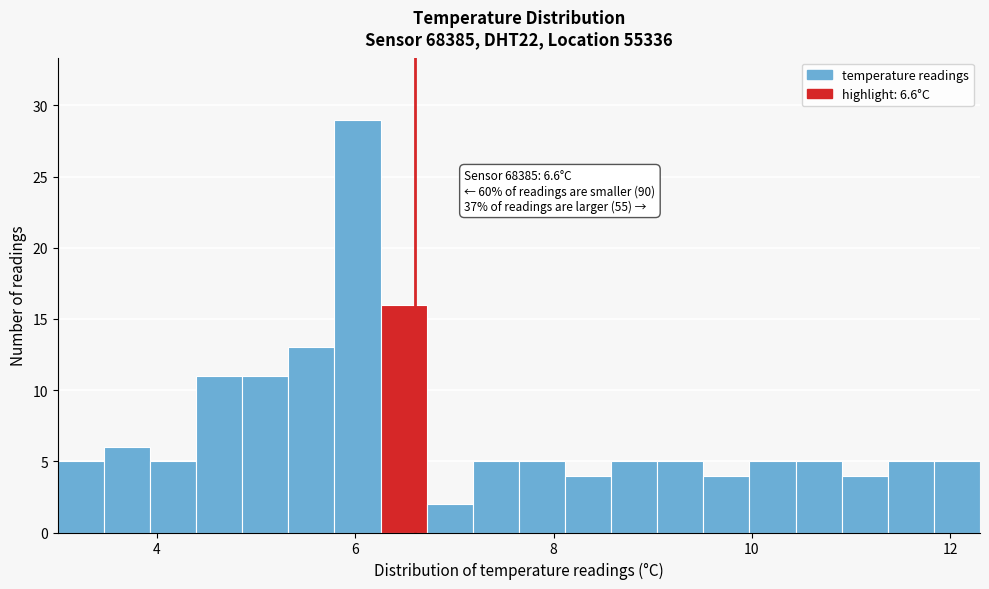

Read against the x-axis, roughly where is the centre of the tallest bar?

6.0